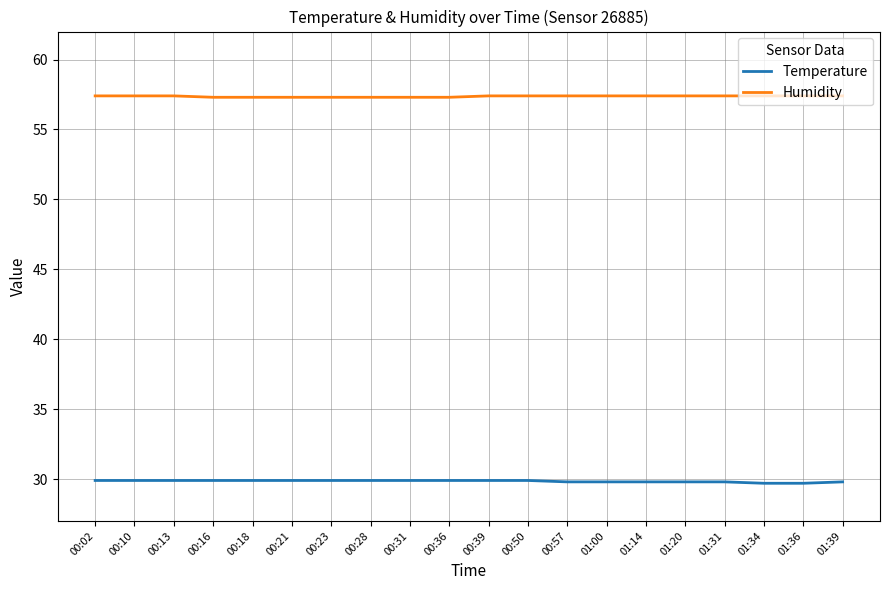

True or false: Humidity and Temperature cross at least once.

False